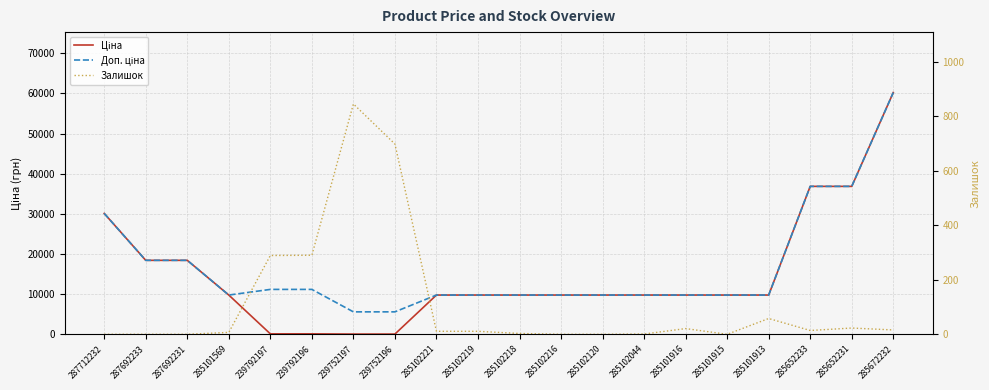

The value of Доп. ціна at 239792197 is 11182.0. True or false?

True